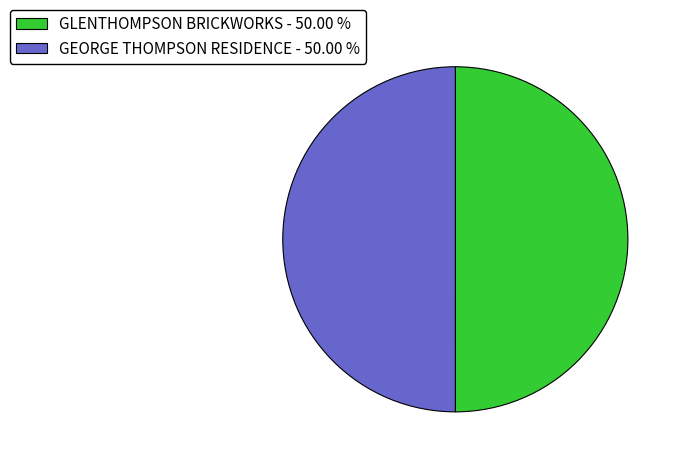

How many slices are in this pie chart?

2